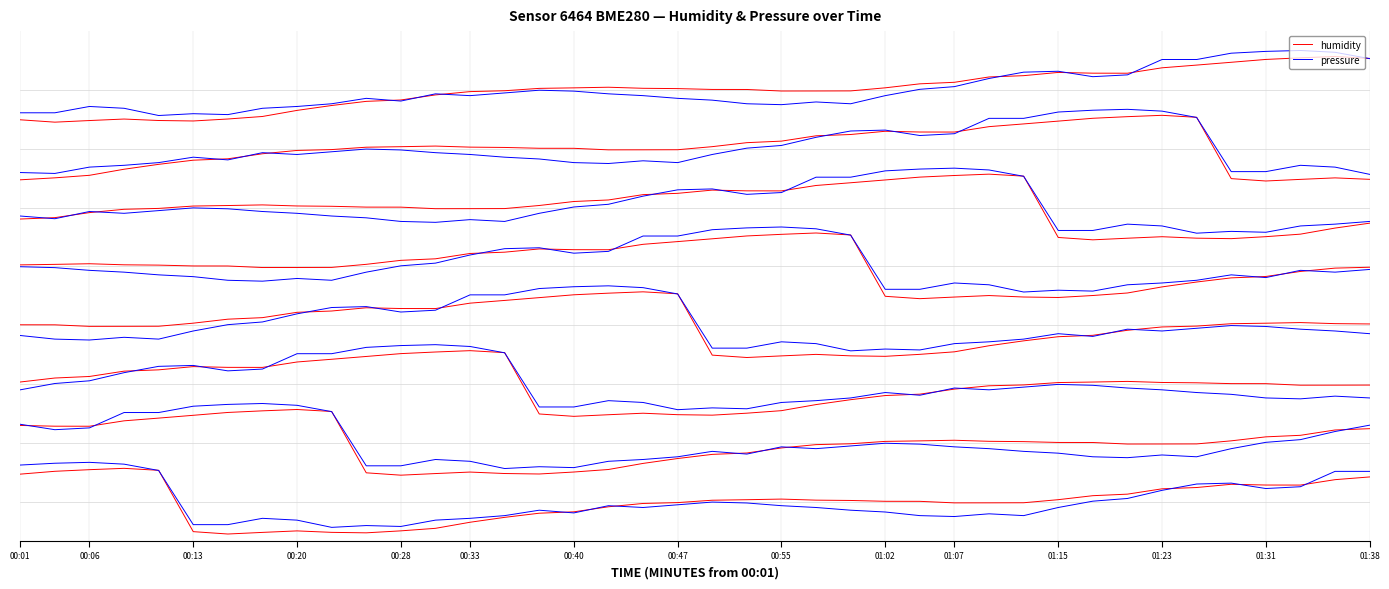

What is the difference between the second highest and second lowest values in the pressure series?

3.2